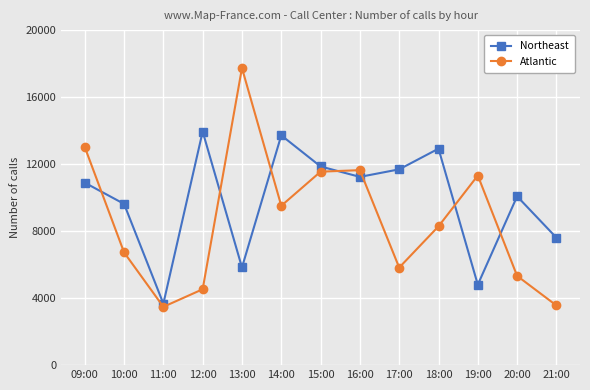

How many categories are shown in the chart?

13